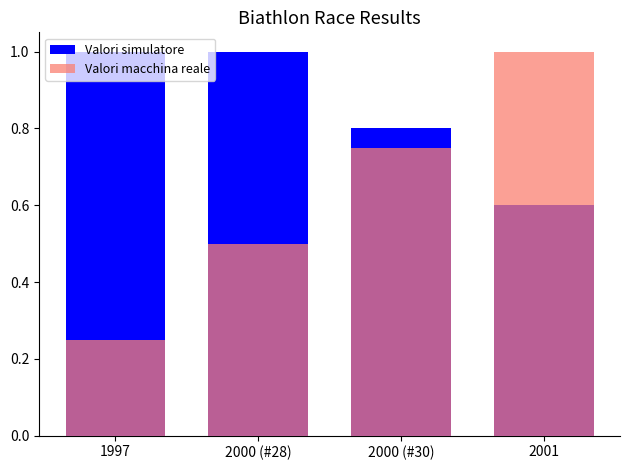

What is the approximate value of Valori simulatore at 2001?

0.6